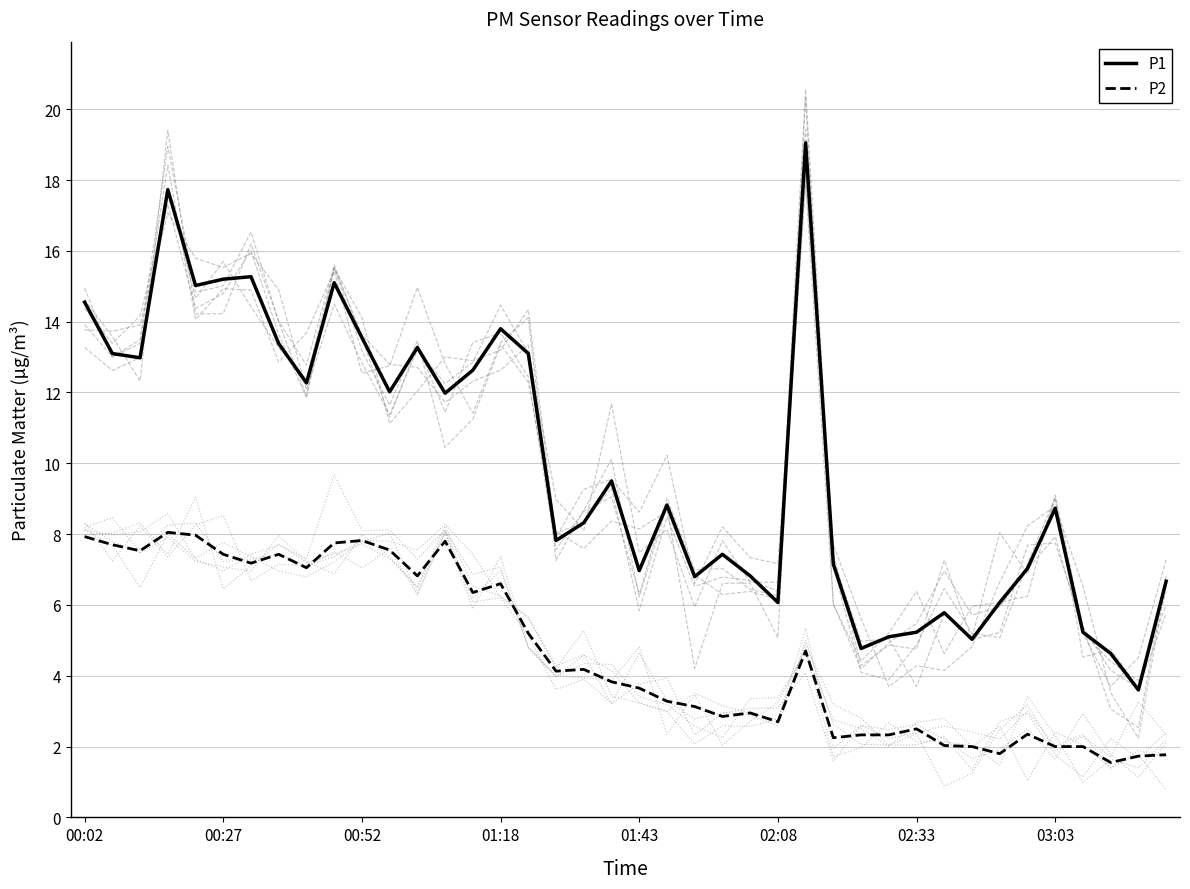

Which series has the largest total across all categories?

P1